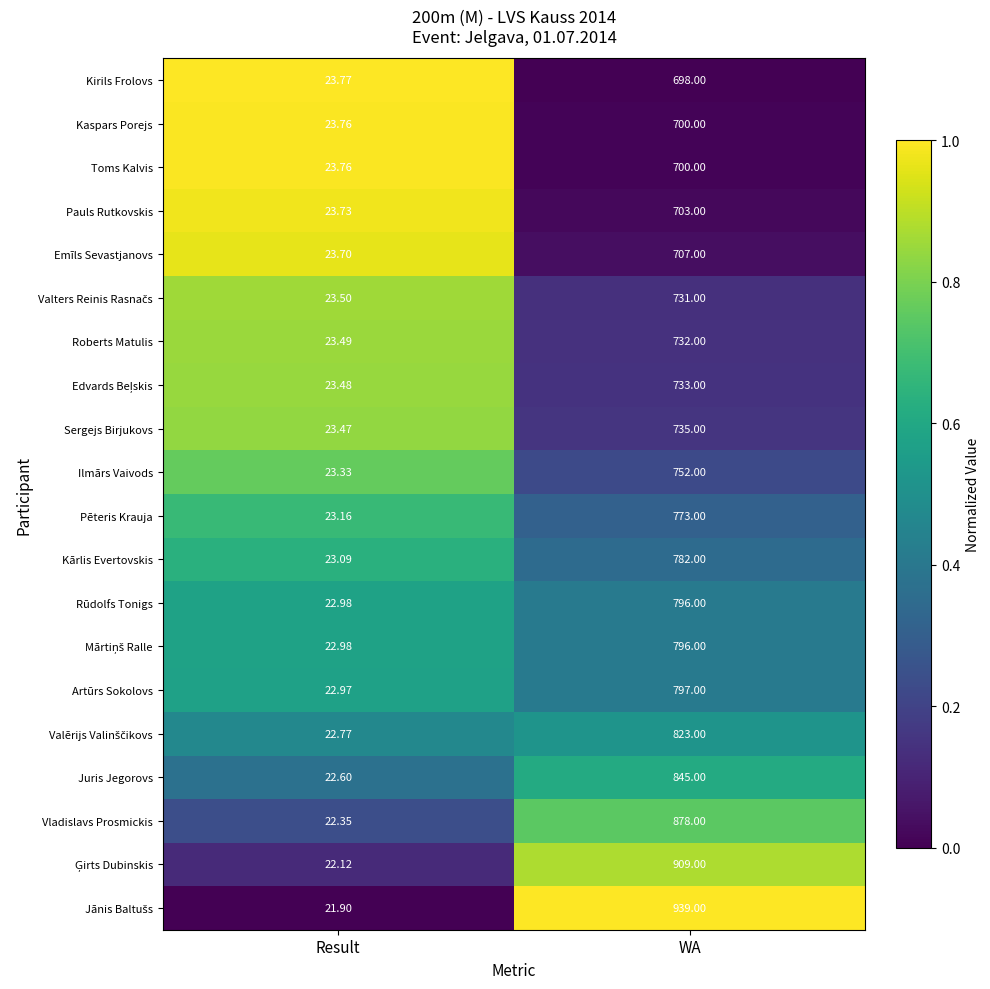

At which label is Rūdolfs Tonigs closest to 409?

Result